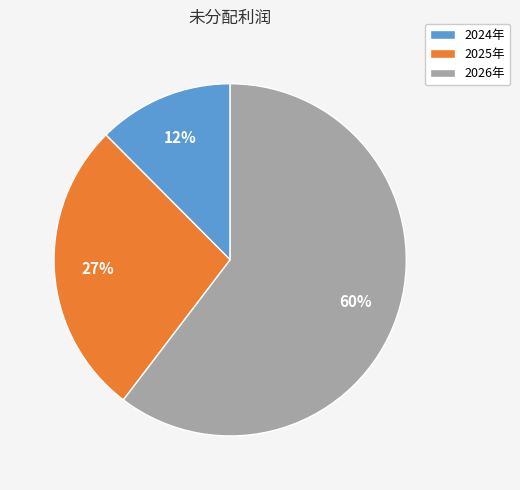

True or false: 2024年 accounts for 12% of the total.

True